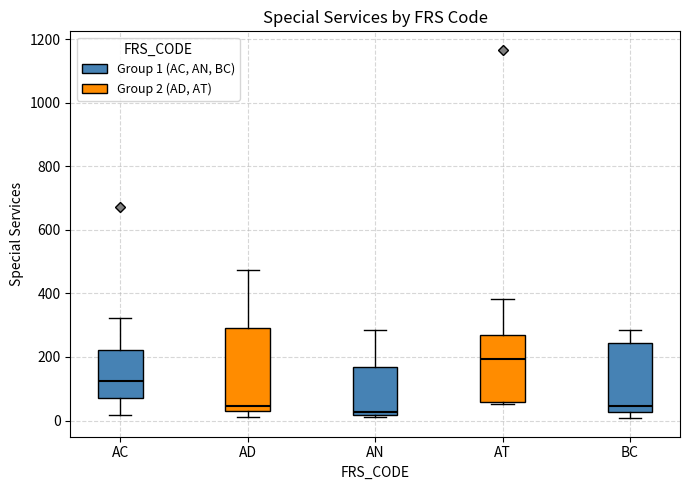

Reading left to right, read every box against the y-axis: the position of its median line, the range the box covers, and the ends of its whiskers. The values are not printed on the chart, so give them approximately, as read against the axis.

AC: median 120, box 60 to 220, whiskers 20 to 320
AD: median 40, box 20 to 300, whiskers 20 (just below the box's lower edge) to 480
AN: median 20 (just above the box's lower edge), box 20 to 160, whiskers 20 to 280
AT: median 200, box 60 to 280, whiskers 60 to 380
BC: median 40, box 20 to 240, whiskers 0 to 280